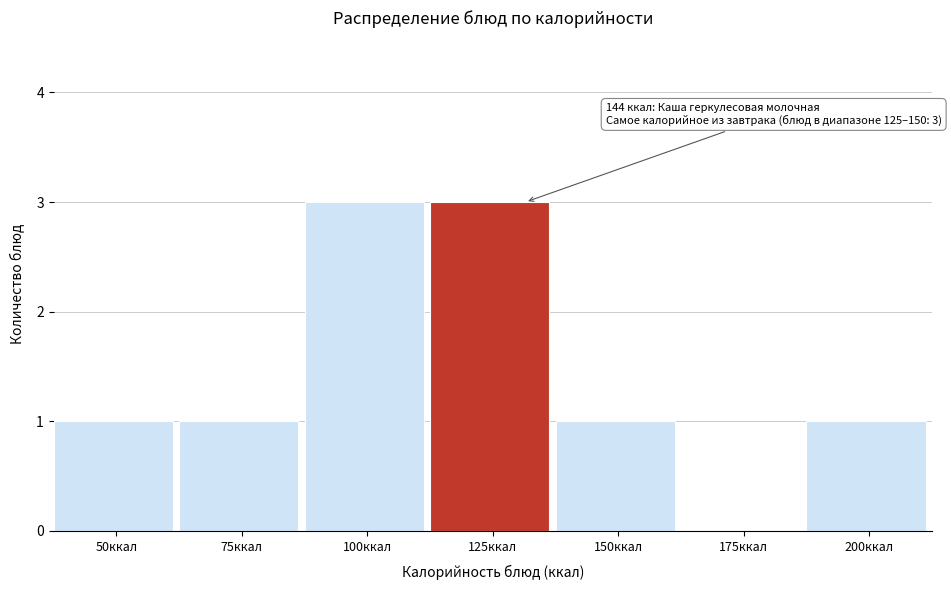

Reading right to left, transcribe all the data shown in this chart.

200ккал=1	175ккал=0	150ккал=1	125ккал=3	100ккал=3	75ккал=1	50ккал=1